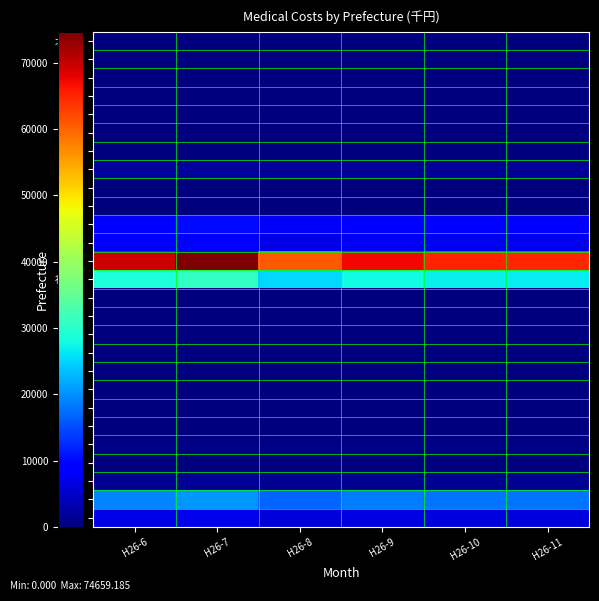

Reading right to left, transcribe all the data shown in this chart.

北海道: H26-11=0.0	H26-10=0.0	H26-9=0.0	H26-8=0.0	H26-7=0.0	H26-6=0.0
青森: H26-11=0.0	H26-10=0.0	H26-9=0.0	H26-8=0.0	H26-7=0.0	H26-6=0.0
岩手: H26-11=0.0	H26-10=0.0	H26-9=0.0	H26-8=0.0	H26-7=0.0	H26-6=0.0
宮城: H26-11=134.1	H26-10=135.0	H26-9=139.0	H26-8=125.9	H26-7=154.6	H26-6=144.3
秋田: H26-11=1.2	H26-10=1.2	H26-9=1.2	H26-8=1.1	H26-7=1.4	H26-6=1.3
山形: H26-11=0.0	H26-10=0.0	H26-9=0.0	H26-8=0.0	H26-7=0.0	H26-6=0.0
福島: H26-11=0.0	H26-10=0.0	H26-9=0.0	H26-8=0.0	H26-7=0.0	H26-6=0.0
茨城: H26-11=1685.7	H26-10=1696.5	H26-9=1747.0	H26-8=1581.6	H26-7=1942.7	H26-6=1813.1
栃木: H26-11=0.0	H26-10=0.0	H26-9=0.0	H26-8=0.0	H26-7=0.0	H26-6=0.0
群馬: H26-11=0.0	H26-10=0.0	H26-9=0.0	H26-8=0.0	H26-7=0.0	H26-6=0.0
埼玉: H26-11=8702.1	H26-10=8757.6	H26-9=9018.7	H26-8=8164.5	H26-7=10028.9	H26-6=9359.7
千葉: H26-11=7415.7	H26-10=7463.0	H26-9=7685.6	H26-8=6957.6	H26-7=8546.4	H26-6=7976.1
東京: H26-11=64781.9	H26-10=65195.3	H26-9=67139.2	H26-8=60780.2	H26-7=74659.2	H26-6=69677.7
神奈川: H26-11=26822.9	H26-10=26994.0	H26-9=27798.9	H26-8=25165.9	H26-7=30912.5	H26-6=28849.9
新潟: H26-11=0.0	H26-10=0.0	H26-9=0.0	H26-8=0.0	H26-7=0.0	H26-6=0.0
富山: H26-11=6.1	H26-10=6.2	H26-9=6.3	H26-8=5.7	H26-7=7.1	H26-6=6.6
石川: H26-11=0.0	H26-10=0.0	H26-9=0.0	H26-8=0.0	H26-7=0.0	H26-6=0.0
福井: H26-11=208.3	H26-10=209.6	H26-9=215.8	H26-8=195.4	H26-7=240.0	H26-6=224.0
山梨: H26-11=0.0	H26-10=0.0	H26-9=0.0	H26-8=0.0	H26-7=0.0	H26-6=0.0
長野: H26-11=0.0	H26-10=0.0	H26-9=0.0	H26-8=0.0	H26-7=0.0	H26-6=0.0
岐阜: H26-11=107.4	H26-10=108.0	H26-9=111.3	H26-8=100.7	H26-7=123.7	H26-6=115.5
静岡: H26-11=62.4	H26-10=62.8	H26-9=64.7	H26-8=58.5	H26-7=71.9	H26-6=67.1
愛知: H26-11=363.3	H26-10=365.6	H26-9=376.5	H26-8=340.8	H26-7=418.7	H26-6=390.7
三重: H26-11=0.0	H26-10=0.0	H26-9=0.0	H26-8=0.0	H26-7=0.0	H26-6=0.0
滋賀: H26-11=1320.4	H26-10=1328.8	H26-9=1368.5	H26-8=1238.8	H26-7=1521.7	H26-6=1420.2
京都: H26-11=17893.6	H26-10=18007.8	H26-9=18544.7	H26-8=16788.3	H26-7=20621.8	H26-6=19245.8
大阪: H26-11=6257.9	H26-10=6297.9	H26-9=6485.6	H26-8=5871.4	H26-7=7212.1	H26-6=6730.9